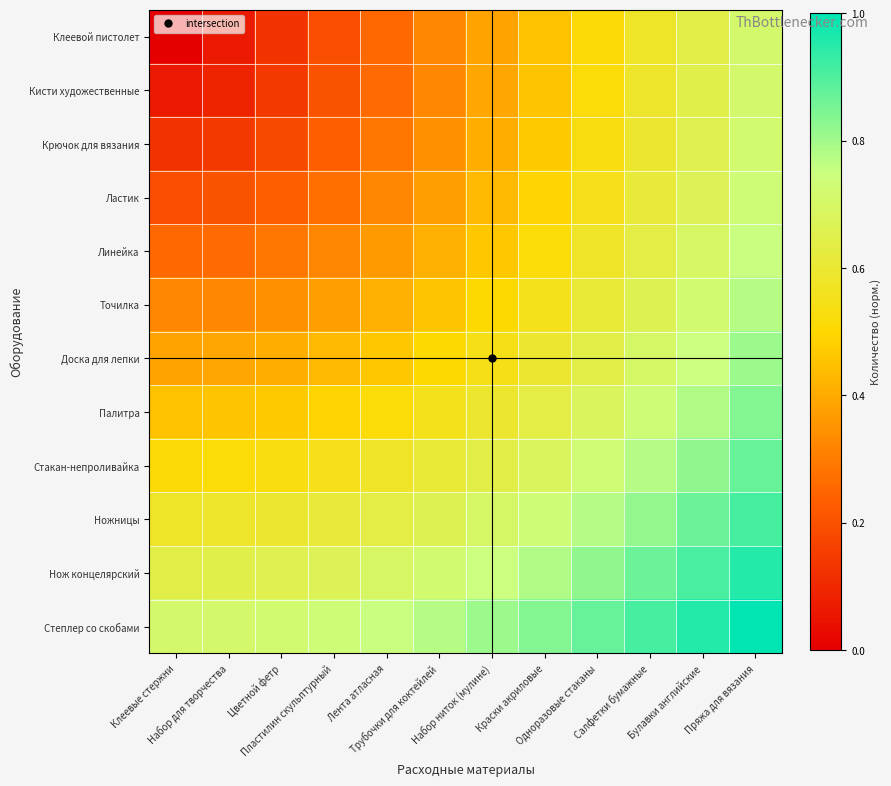

Reading right to left, what are all the values shown in this chart?

Клеевой пистолет: Пряжа для вязания=0.7	Булавки английские=0.6	Салфетки бумажные=0.6	Одноразовые стаканы=0.5	Краски акриловые=0.4	Набор ниток (мулине)=0.4	Трубочки для коктейлей=0.3	Лента атласная=0.3	Пластилин скульптурный=0.2	Цветной фетр=0.1	Набор для творчества=0.1	Клеевые стержни=0.0
Кисти художественные: Пряжа для вязания=0.7	Булавки английские=0.6	Салфетки бумажные=0.6	Одноразовые стаканы=0.5	Краски акриловые=0.5	Набор ниток (мулине)=0.4	Трубочки для коктейлей=0.3	Лента атласная=0.3	Пластилин скульптурный=0.2	Цветной фетр=0.1	Набор для творчества=0.1	Клеевые стержни=0.1
Крючок для вязания: Пряжа для вязания=0.7	Булавки английские=0.7	Салфетки бумажные=0.6	Одноразовые стаканы=0.5	Краски акриловые=0.5	Набор ниток (мулине)=0.4	Трубочки для коктейлей=0.3	Лента атласная=0.3	Пластилин скульптурный=0.2	Цветной фетр=0.2	Набор для творчества=0.1	Клеевые стержни=0.1
Ластик: Пряжа для вязания=0.7	Булавки английские=0.7	Салфетки бумажные=0.6	Одноразовые стаканы=0.5	Краски акриловые=0.5	Набор ниток (мулине)=0.4	Трубочки для коктейлей=0.4	Лента атласная=0.3	Пластилин скульптурный=0.3	Цветной фетр=0.2	Набор для творчества=0.2	Клеевые стержни=0.2
Линейка: Пряжа для вязания=0.8	Булавки английские=0.7	Салфетки бумажные=0.6	Одноразовые стаканы=0.6	Краски акриловые=0.5	Набор ниток (мулине)=0.5	Трубочки для коктейлей=0.4	Лента атласная=0.4	Пластилин скульптурный=0.3	Цветной фетр=0.3	Набор для творчества=0.3	Клеевые стержни=0.3
Точилка: Пряжа для вязания=0.8	Булавки английские=0.7	Салфетки бумажные=0.7	Одноразовые стаканы=0.6	Краски акриловые=0.6	Набор ниток (мулине)=0.5	Трубочки для коктейлей=0.5	Лента атласная=0.4	Пластилин скульптурный=0.4	Цветной фетр=0.3	Набор для творчества=0.3	Клеевые стержни=0.3
Доска для лепки: Пряжа для вязания=0.8	Булавки английские=0.7	Салфетки бумажные=0.7	Одноразовые стаканы=0.6	Краски акриловые=0.6	Набор ниток (мулине)=0.5	Трубочки для коктейлей=0.5	Лента атласная=0.5	Пластилин скульптурный=0.4	Цветной фетр=0.4	Набор для творчества=0.4	Клеевые стержни=0.4
Палитра: Пряжа для вязания=0.8	Булавки английские=0.8	Салфетки бумажные=0.7	Одноразовые стаканы=0.7	Краски акриловые=0.6	Набор ниток (мулине)=0.6	Трубочки для коктейлей=0.6	Лента атласная=0.5	Пластилин скульптурный=0.5	Цветной фетр=0.5	Набор для творчества=0.5	Клеевые стержни=0.4
Стакан-непроливайка: Пряжа для вязания=0.9	Булавки английские=0.8	Салфетки бумажные=0.8	Одноразовые стаканы=0.7	Краски акриловые=0.7	Набор ниток (мулине)=0.6	Трубочки для коктейлей=0.6	Лента атласная=0.6	Пластилин скульптурный=0.5	Цветной фетр=0.5	Набор для творчества=0.5	Клеевые стержни=0.5
Ножницы: Пряжа для вязания=0.9	Булавки английские=0.9	Салфетки бумажные=0.8	Одноразовые стаканы=0.8	Краски акриловые=0.7	Набор ниток (мулине)=0.7	Трубочки для коктейлей=0.7	Лента атласная=0.6	Пластилин скульптурный=0.6	Цветной фетр=0.6	Набор для творчества=0.6	Клеевые стержни=0.6
Нож концелярский: Пряжа для вязания=1.0	Булавки английские=0.9	Салфетки бумажные=0.9	Одноразовые стаканы=0.8	Краски акриловые=0.8	Набор ниток (мулине)=0.7	Трубочки для коктейлей=0.7	Лента атласная=0.7	Пластилин скульптурный=0.7	Цветной фетр=0.7	Набор для творчества=0.6	Клеевые стержни=0.6
Степлер со скобами: Пряжа для вязания=1.0	Булавки английские=1.0	Салфетки бумажные=0.9	Одноразовые стаканы=0.9	Краски акриловые=0.8	Набор ниток (мулине)=0.8	Трубочки для коктейлей=0.8	Лента атласная=0.8	Пластилин скульптурный=0.7	Цветной фетр=0.7	Набор для творчества=0.7	Клеевые стержни=0.7